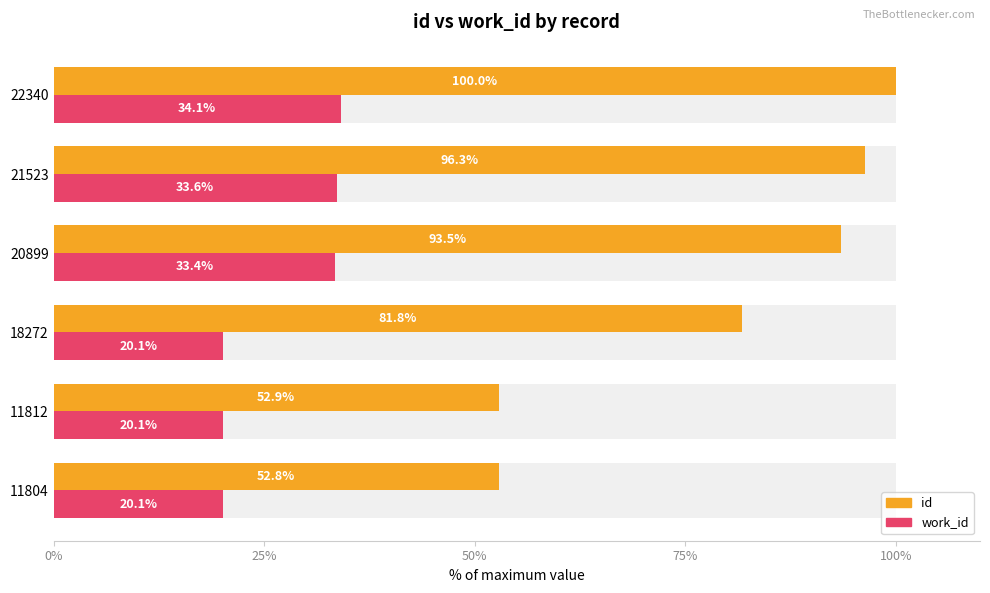

What are all the series names shown in the legend?

id, work_id